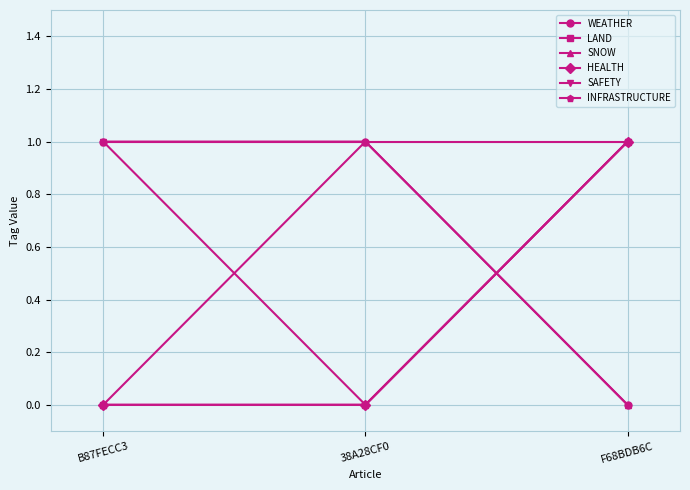

List the labels in order of WEATHER value, largest first.

B87FECC3, 38A28CF0, F68BDB6C